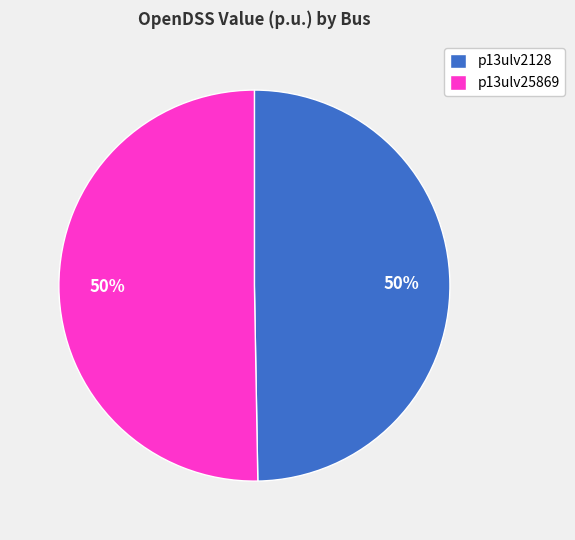

Is it true that p13ulv2128 is 58% of the pie?

False